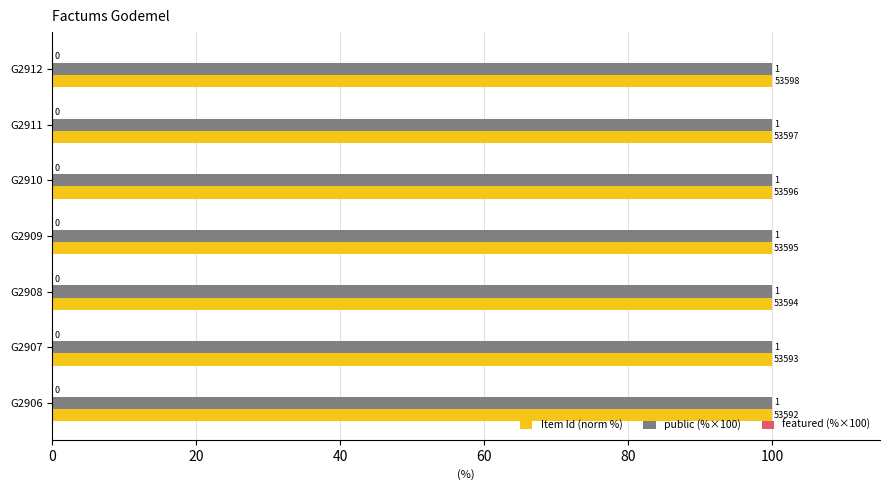

Which series has the largest total across all categories?

Item Id (norm %)